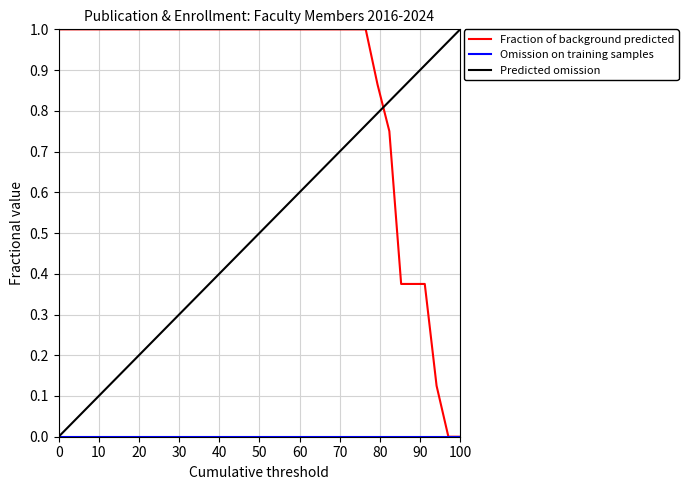

How many values in the Predicted omission series exceed 0?

34